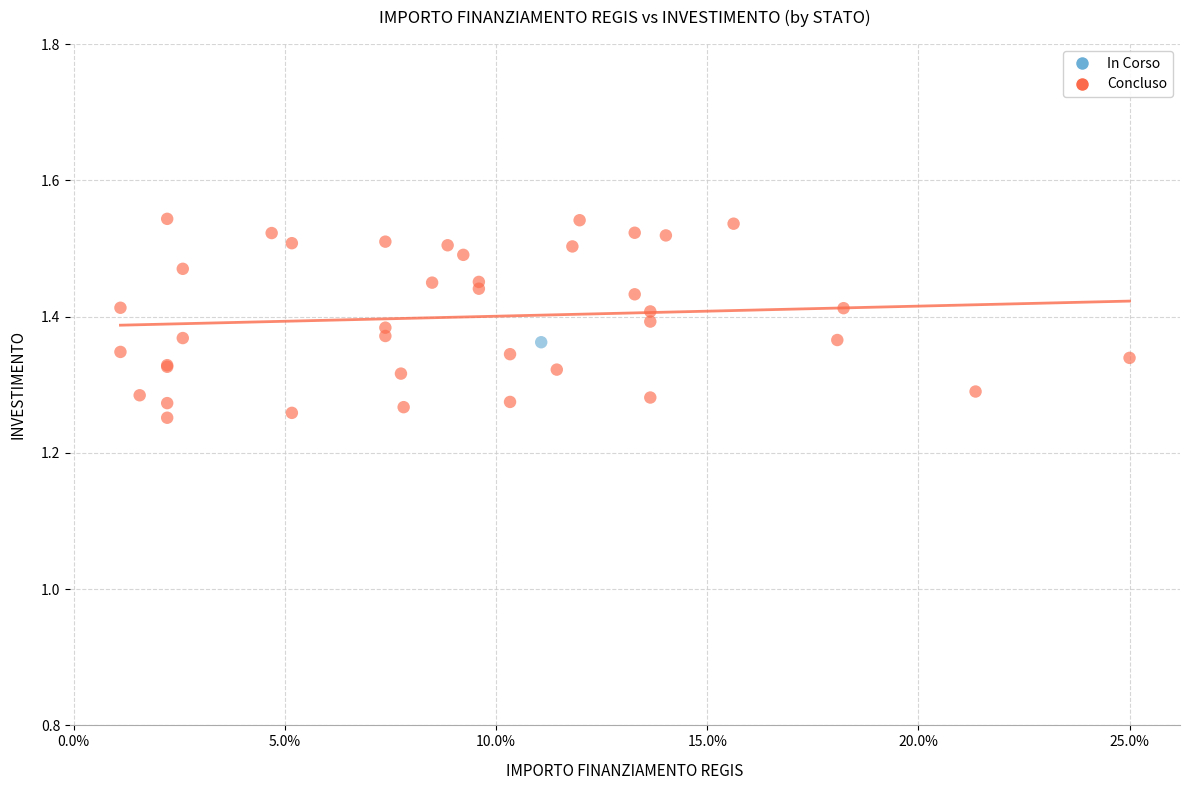

What are all the series names shown in the legend?

In Corso, Concluso